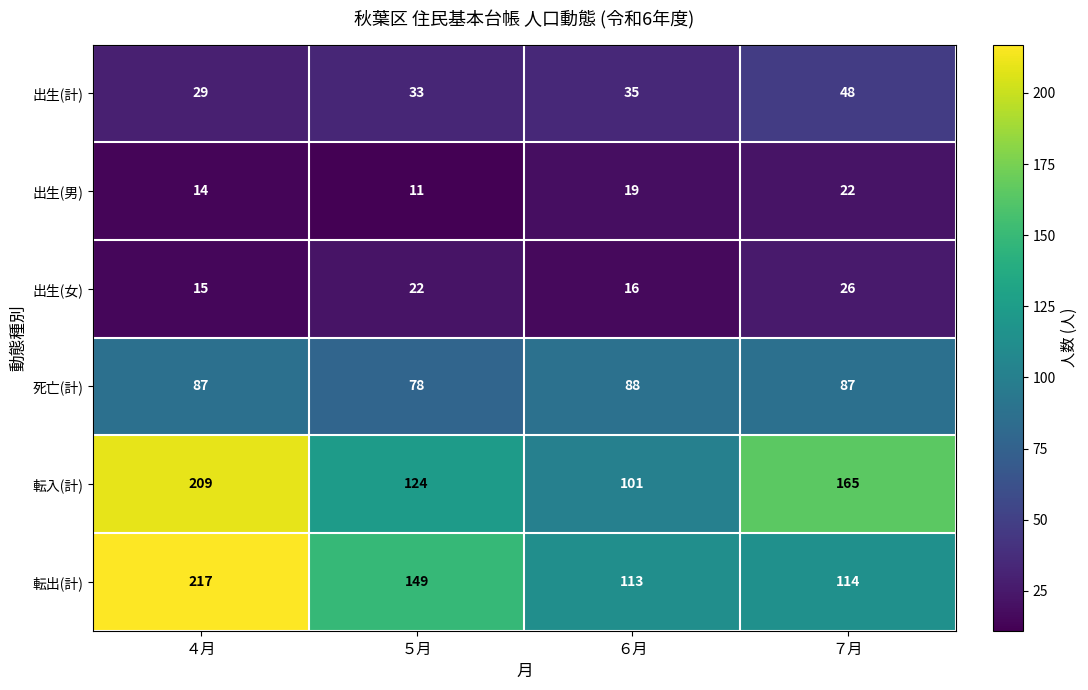

The value of 出生(女) at ７月 is 16. True or false?

False